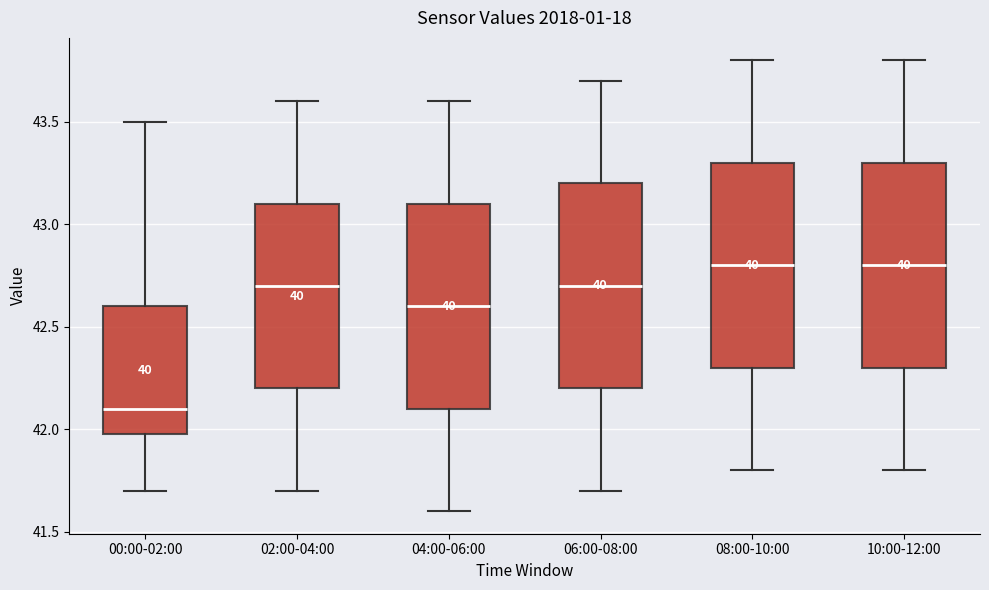

Where is the lower edge of the box for 10:00-12:00 on the y-axis? The values are not printed on the chart, so give them approximately, as read against the axis.

42.3